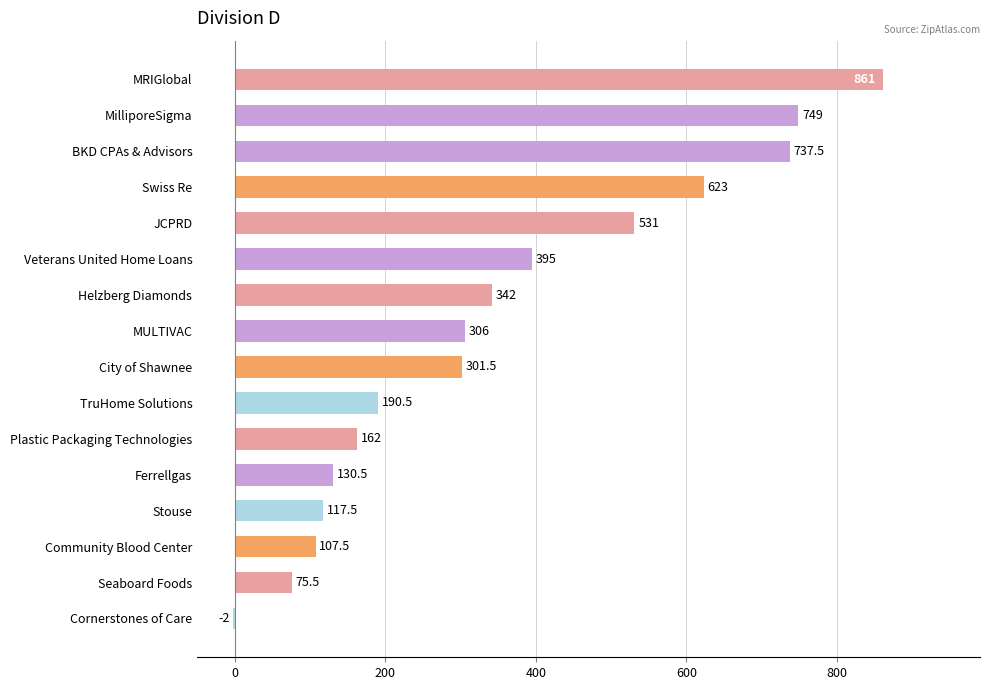

What is the greatest value displayed?

861.0